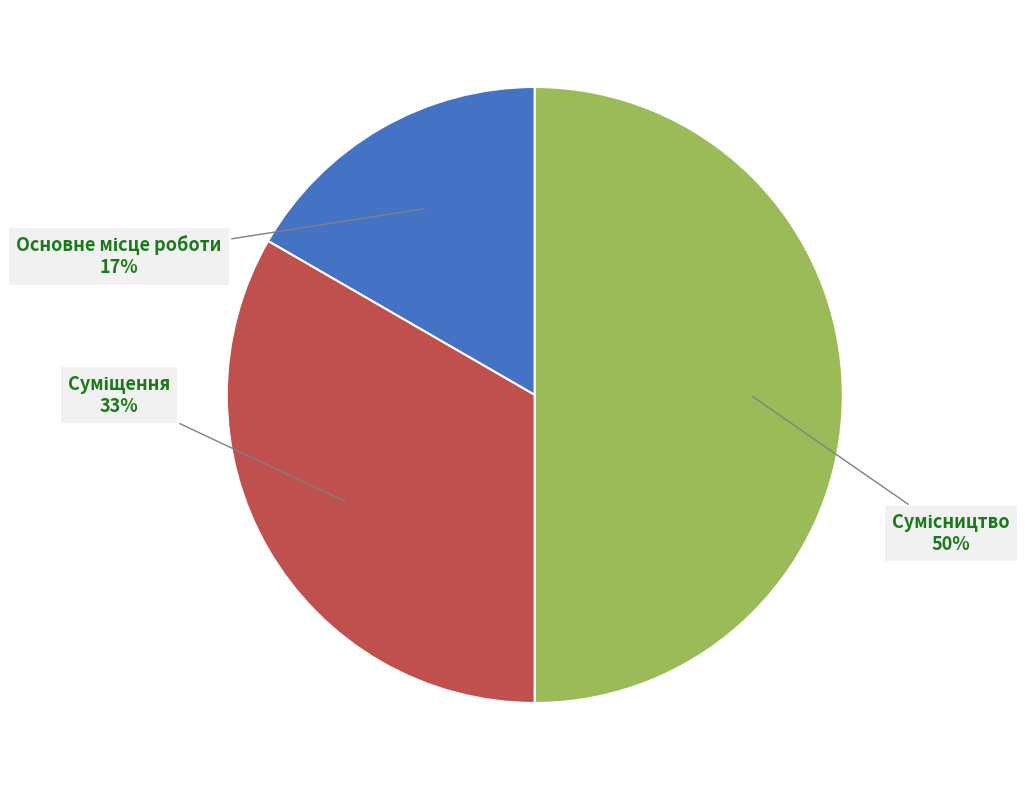

To the nearest percent, what is the average slice percentage?

33%